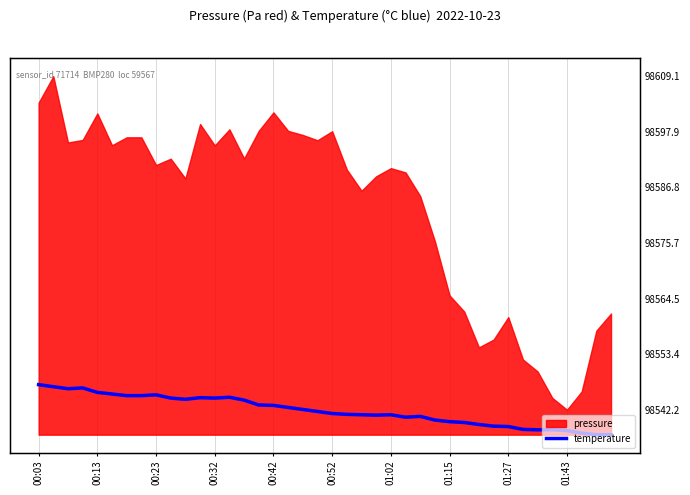

At which label does the data first exceed 98541?

00:03